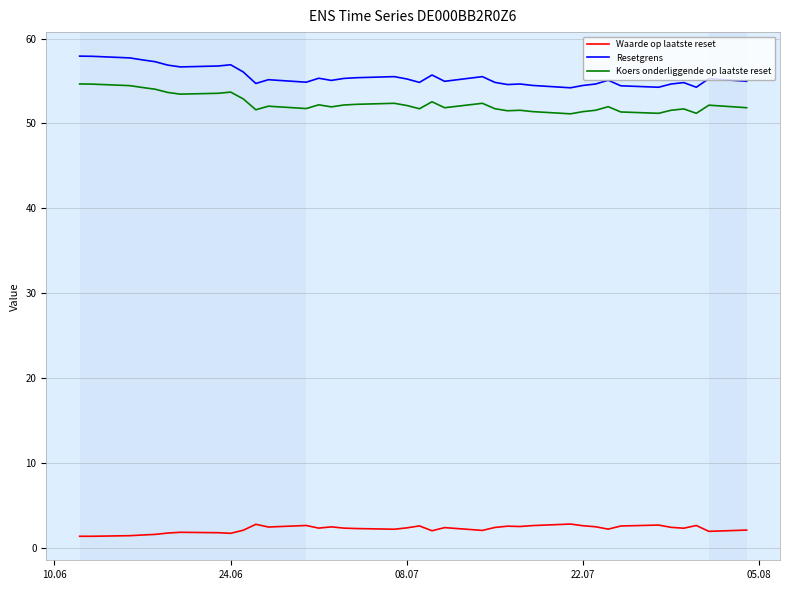

True or false: Koers onderliggende op laatste reset and Resetgrens intersect in this chart.

False